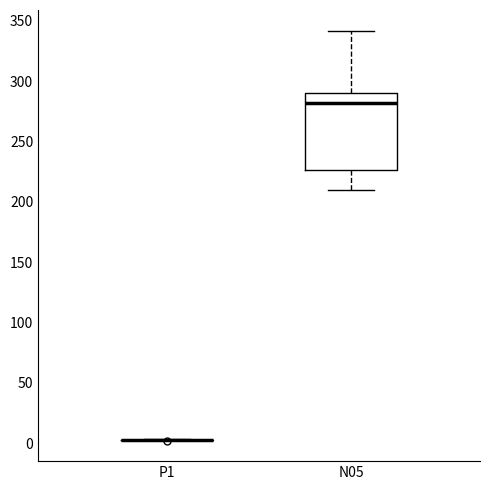

Comparing the boxes themselves (not the whiskers), which one is the tallest?

N05